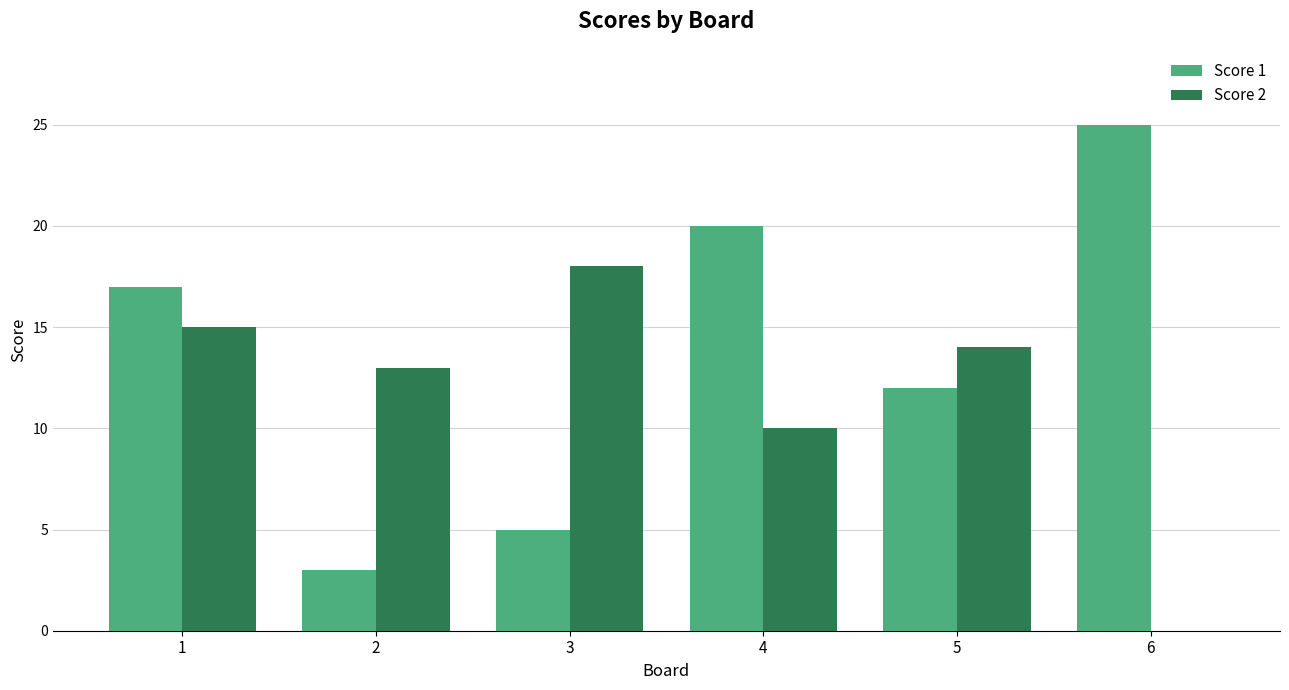

Where is Score 1 nearest to the value 14?

5